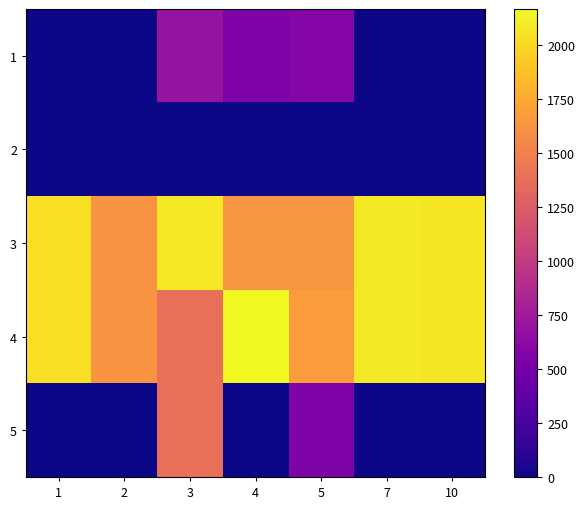

Reading right to left, what are all the values shown in this chart?

1: 10=0.0	7=0.0	5=585.8	4=541.4	3=691.6	2=0.0	1=0.0
2: 10=0.0	7=0.0	5=0.0	4=0.0	3=0.0	2=0.0	1=0.0
3: 10=2064.0	7=2082.3	5=1631.4	4=1624.0	3=2074.9	2=1620.4	1=2034.6
4: 10=2064.0	7=2082.3	5=1673.4	4=2165.4	3=1383.3	2=1620.4	1=2034.6
5: 10=0.0	7=0.0	5=543.8	4=0.0	3=1383.3	2=0.0	1=0.0